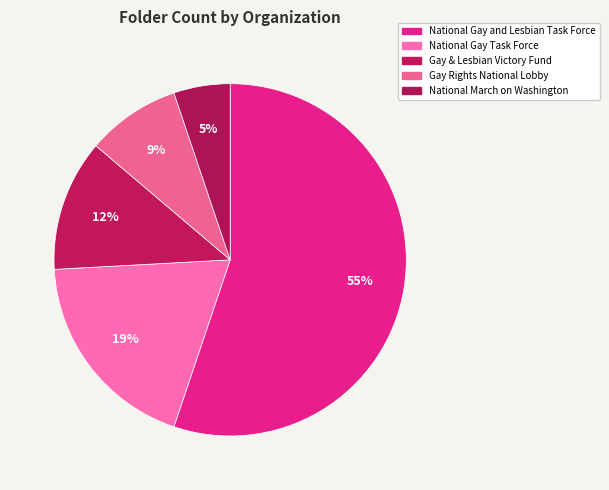

The National March on Washington slice represents 1% of the pie. True or false?

False